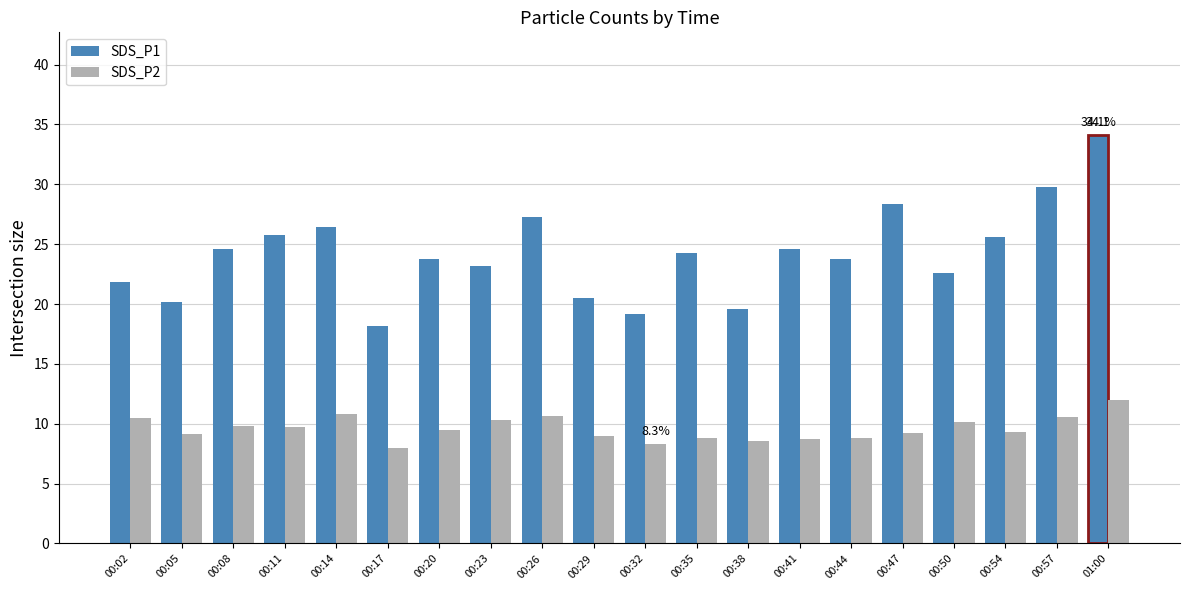

What is the highest value of the SDS_P2 series?

12.0